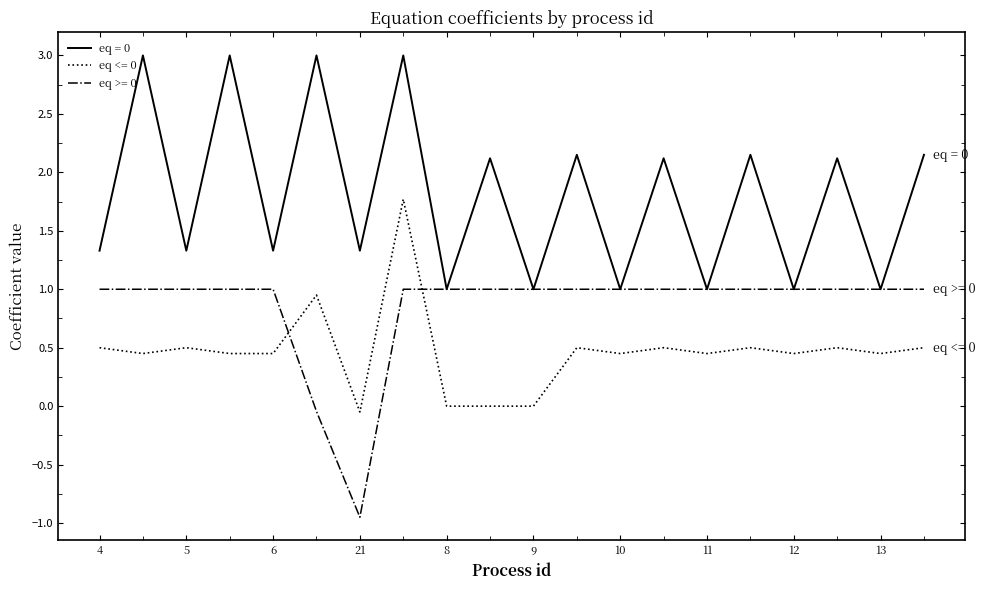

True or false: eq <= 0 and eq = 0 intersect in this chart.

False